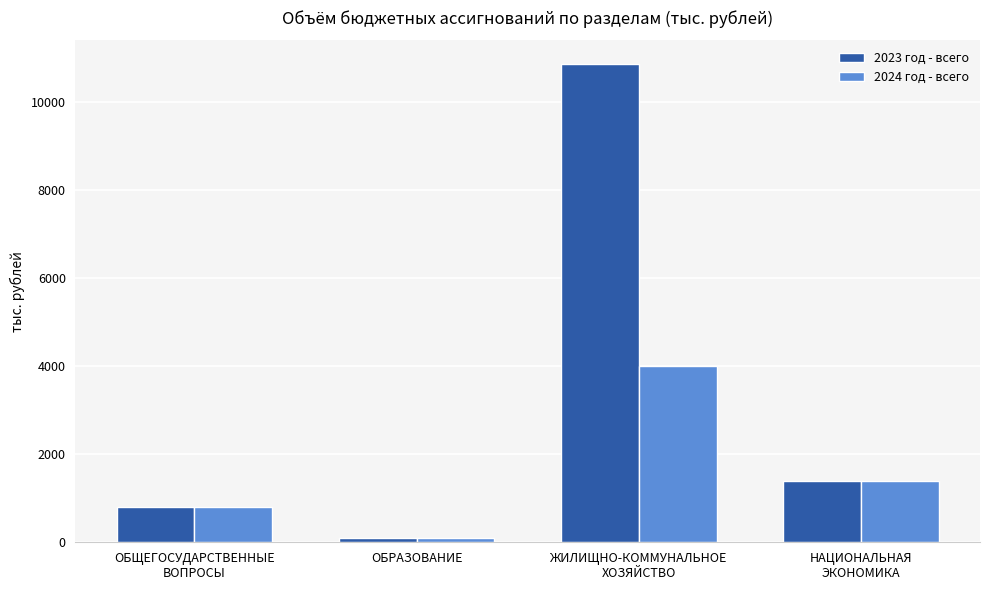

Between ОБЩЕГОСУДАРСТВЕННЫЕ
ВОПРОСЫ and ЖИЛИЩНО-КОММУНАЛЬНОЕ
ХОЗЯЙСТВО, which series saw the biggest shift?

2023 год - всего